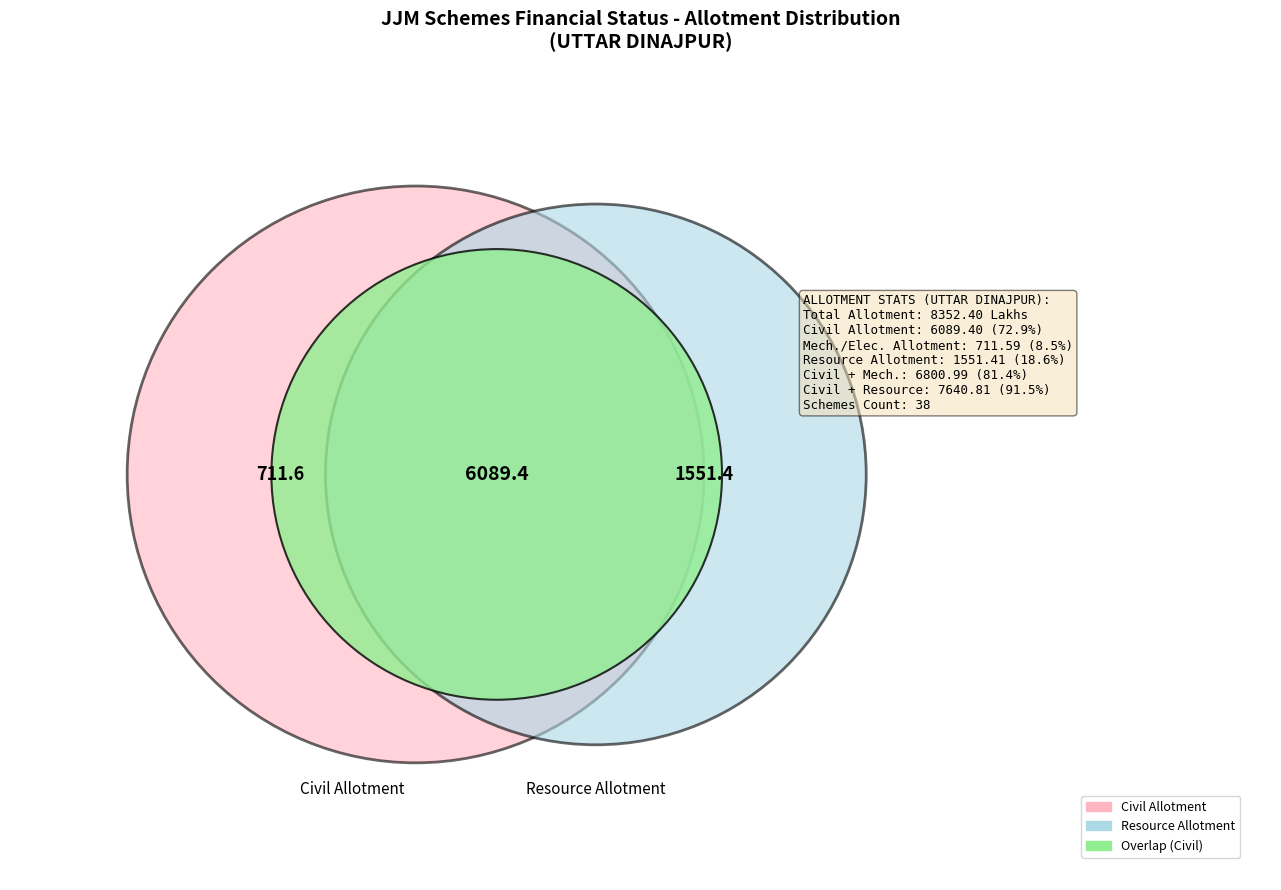

Is 20 the majority of the pie?

No